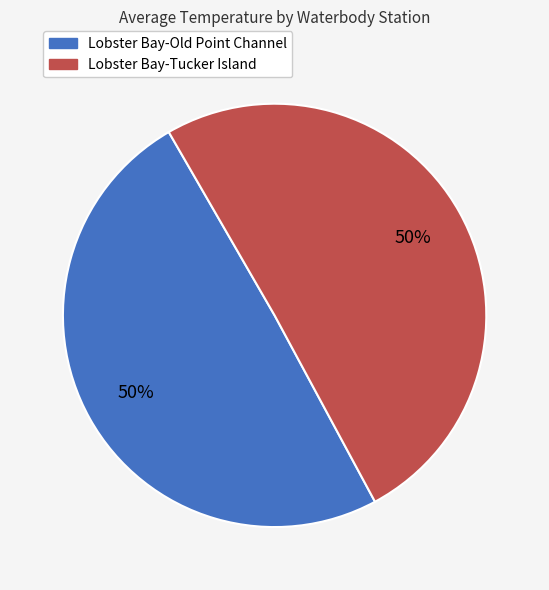

Is the sum of Lobster Bay-Old Point Channel and Lobster Bay-Tucker Island greater than half?

Yes